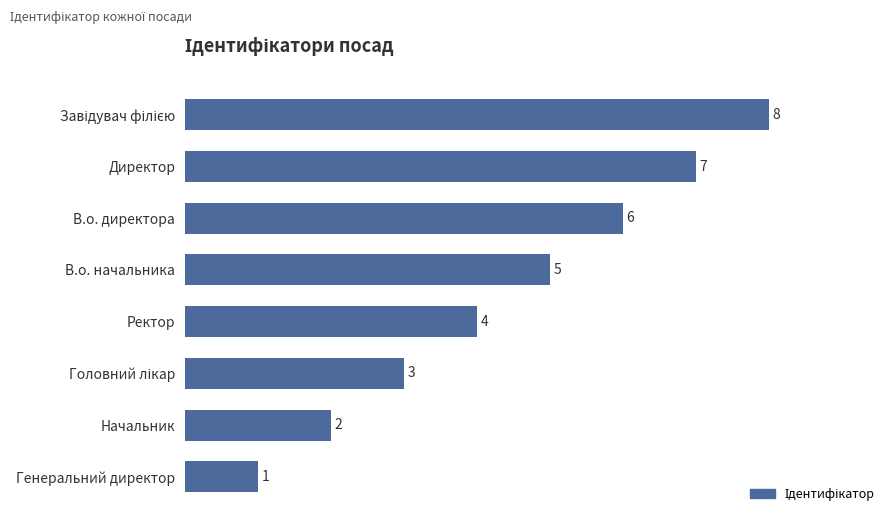

What is the minimum value shown in the chart?

1